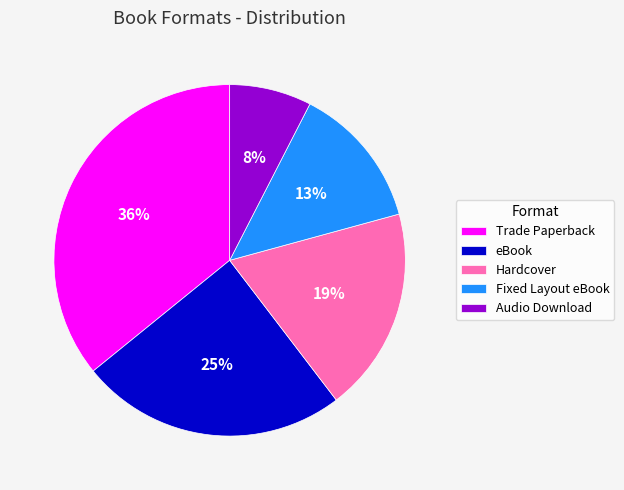

To the nearest percent, what is the difference between the Fixed Layout eBook and Hardcover slice percentages?

6%